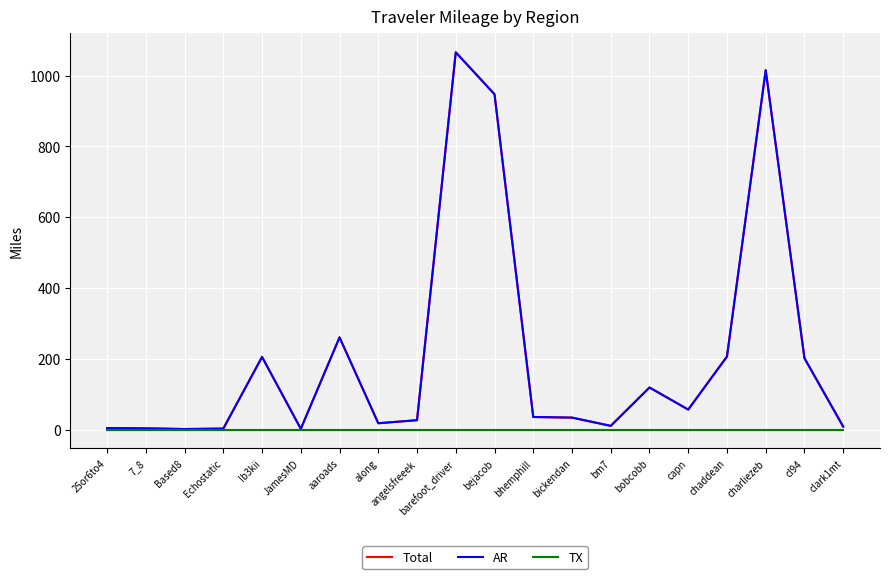

Does the chart display data point markers on the line(s)?

No